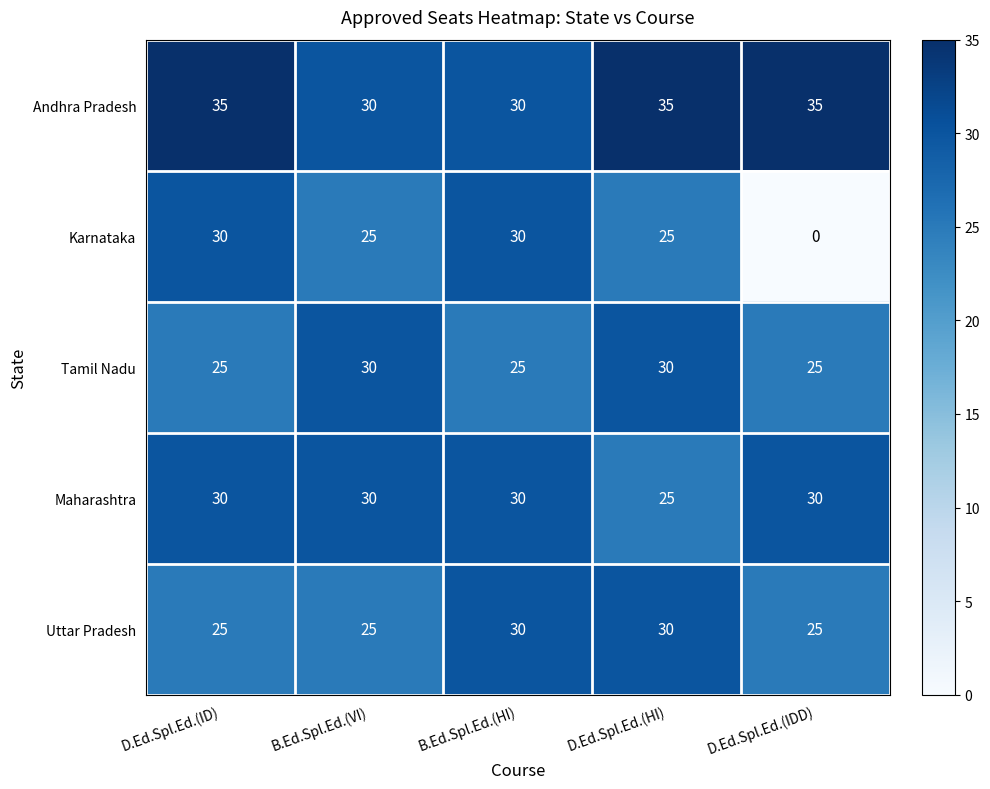

Reading left to right, transcribe all the data shown in this chart.

Andhra Pradesh: D.Ed.Spl.Ed.(ID)=35	B.Ed.Spl.Ed.(VI)=30	B.Ed.Spl.Ed.(HI)=30	D.Ed.Spl.Ed.(HI)=35	D.Ed.Spl.Ed.(IDD)=35
Karnataka: D.Ed.Spl.Ed.(ID)=30	B.Ed.Spl.Ed.(VI)=25	B.Ed.Spl.Ed.(HI)=30	D.Ed.Spl.Ed.(HI)=25	D.Ed.Spl.Ed.(IDD)=0
Tamil Nadu: D.Ed.Spl.Ed.(ID)=25	B.Ed.Spl.Ed.(VI)=30	B.Ed.Spl.Ed.(HI)=25	D.Ed.Spl.Ed.(HI)=30	D.Ed.Spl.Ed.(IDD)=25
Maharashtra: D.Ed.Spl.Ed.(ID)=30	B.Ed.Spl.Ed.(VI)=30	B.Ed.Spl.Ed.(HI)=30	D.Ed.Spl.Ed.(HI)=25	D.Ed.Spl.Ed.(IDD)=30
Uttar Pradesh: D.Ed.Spl.Ed.(ID)=25	B.Ed.Spl.Ed.(VI)=25	B.Ed.Spl.Ed.(HI)=30	D.Ed.Spl.Ed.(HI)=30	D.Ed.Spl.Ed.(IDD)=25